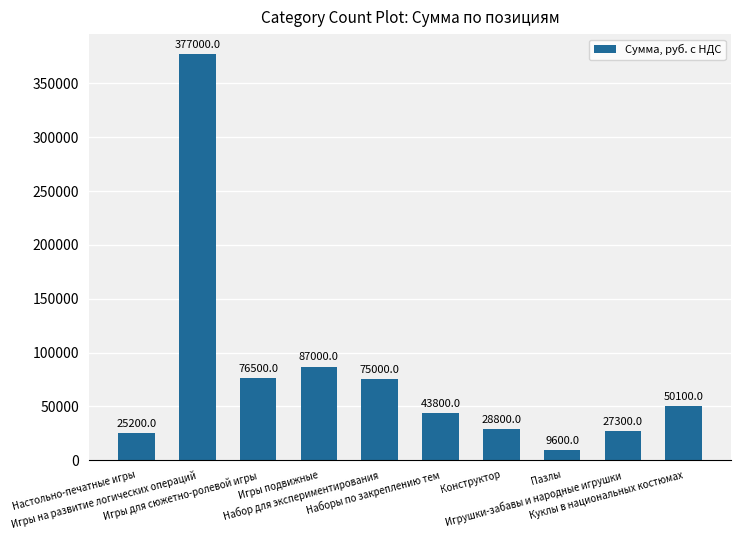

True or false: the data shows 40940 at Конструктор.

False